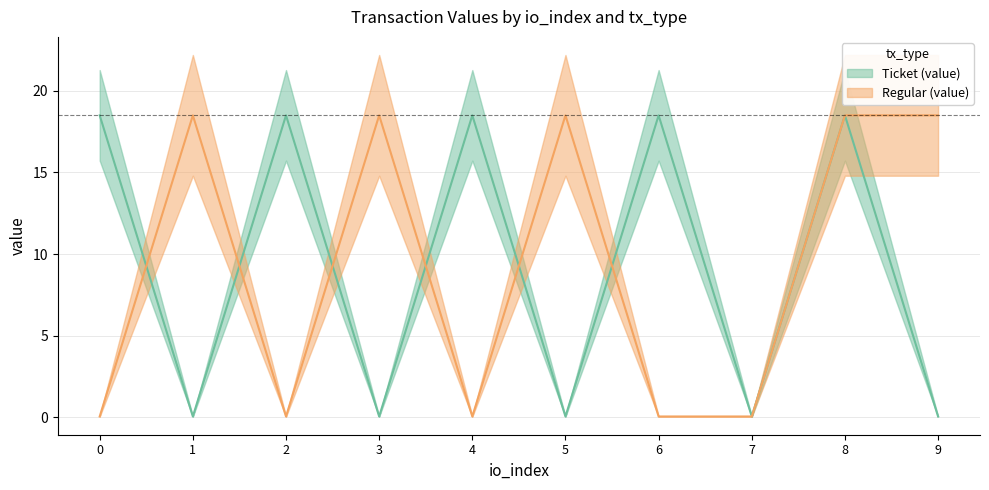

Reading left to right, what are all the values shown in this chart?

Ticket (value): 0=18.5	1=0.0	2=18.5	3=0.0	4=18.5	5=0.0	6=18.5	7=0.0	8=18.5	9=0.0
Regular (value): 0=0.0	1=18.5	2=0.0	3=18.5	4=0.0	5=18.5	6=0.0	7=0.0	8=18.5	9=18.5